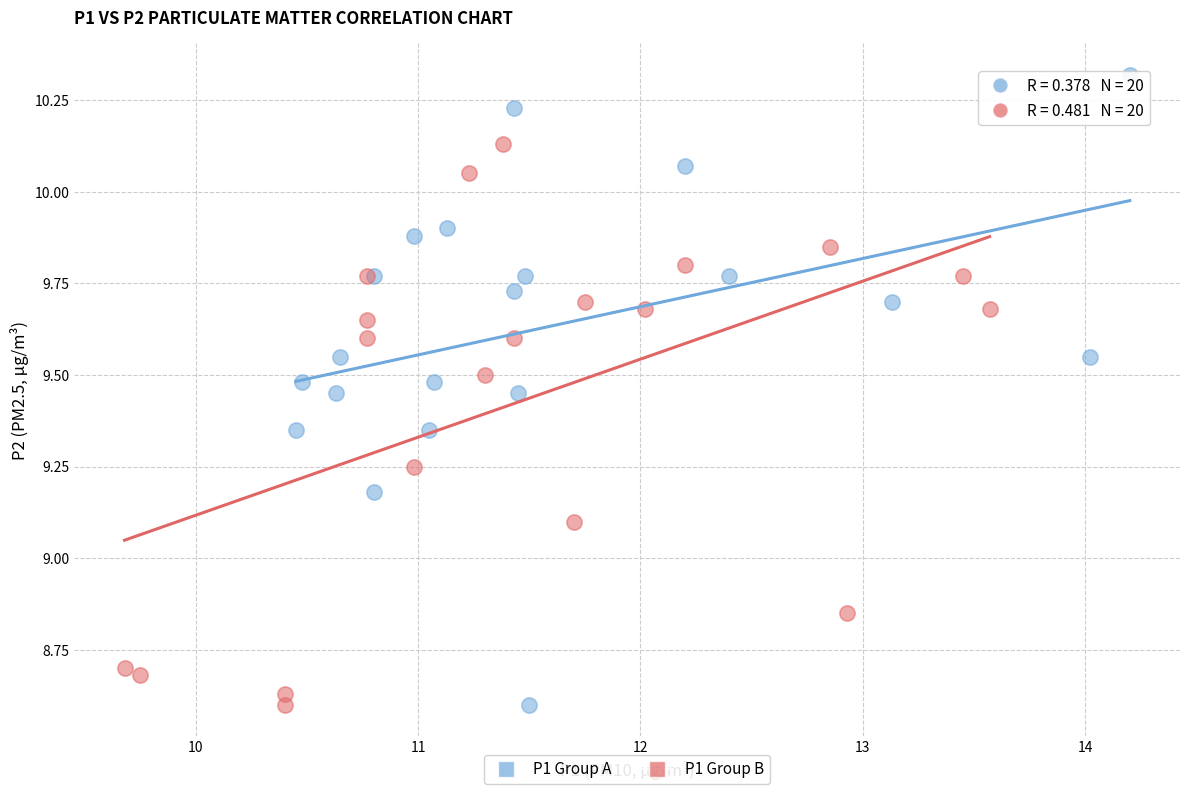

Which series has the largest Y range (max minus min)?

P1 Group A